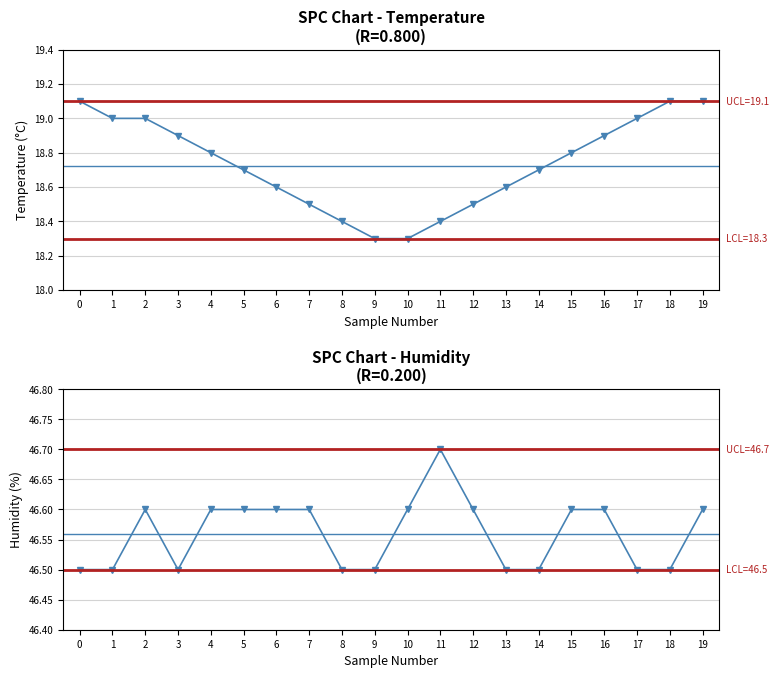

Which category has the highest value in the humidity series?

11